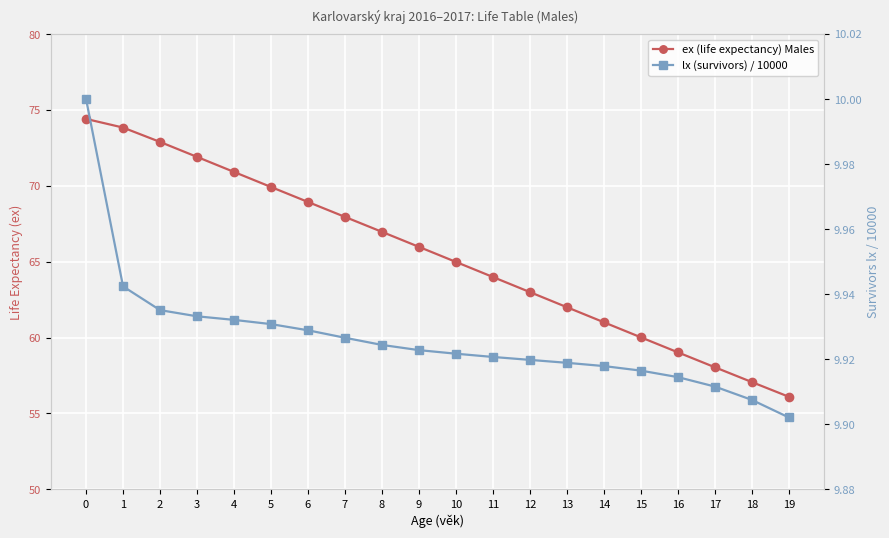

How many data points does each series have?

20